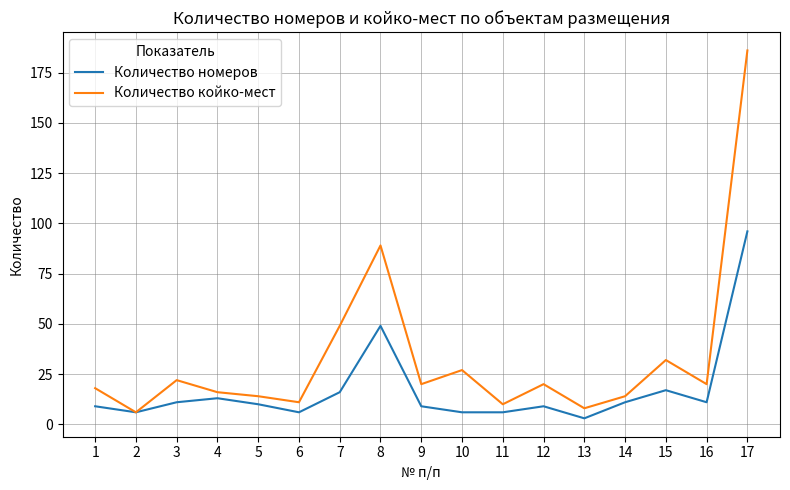

How many categories are shown in the chart?

17